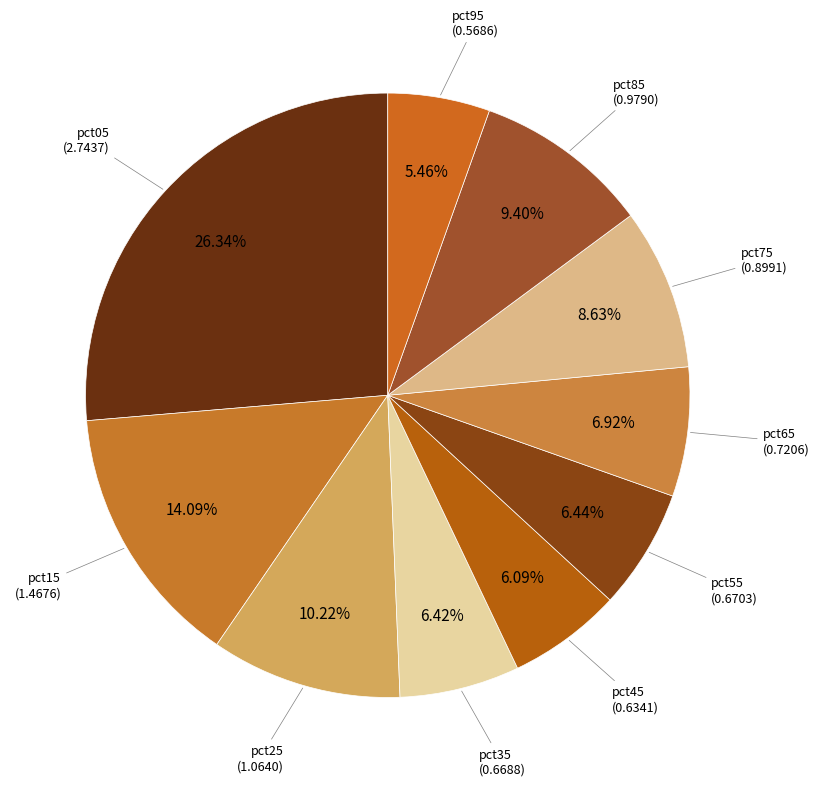

Combined, do pct15 and pct25 account for over 50%?

No